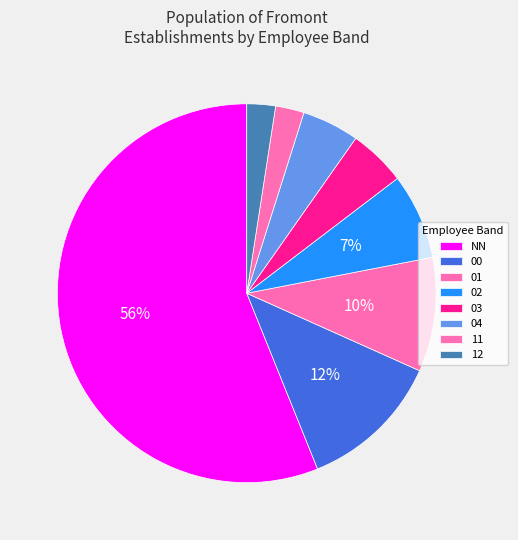

How many segments does this pie chart have?

8